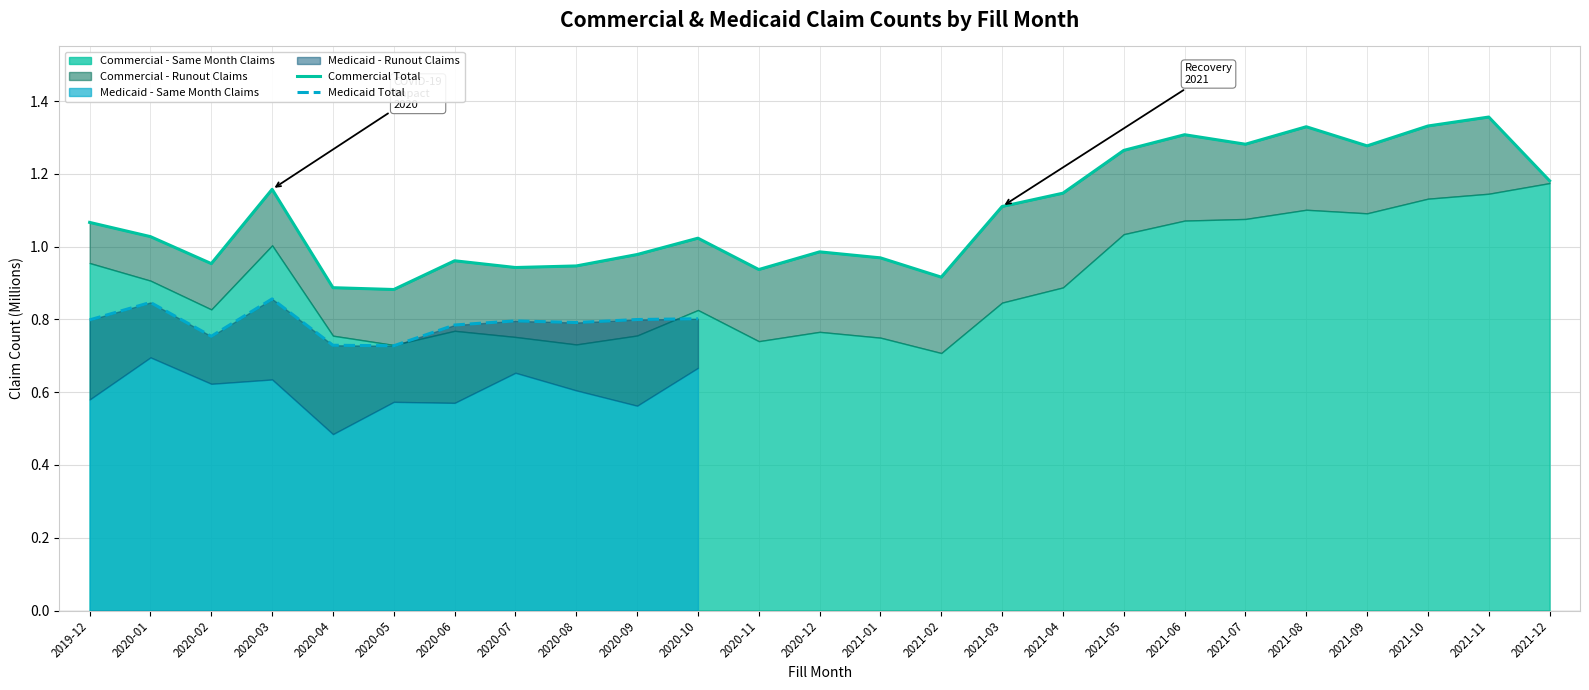

Reading left to right, list all the values displayed in this chart.

2019-12=1.1	2020-01=1.0	2020-02=1.0	2020-03=1.2	2020-04=0.9	2020-05=0.9	2020-06=1.0	2020-07=0.9	2020-08=0.9	2020-09=1.0	2020-10=1.0	2020-11=0.9	2020-12=1.0	2021-01=1.0	2021-02=0.9	2021-03=1.1	2021-04=1.1	2021-05=1.3	2021-06=1.3	2021-07=1.3	2021-08=1.3	2021-09=1.3	2021-10=1.3	2021-11=1.4	2021-12=1.2